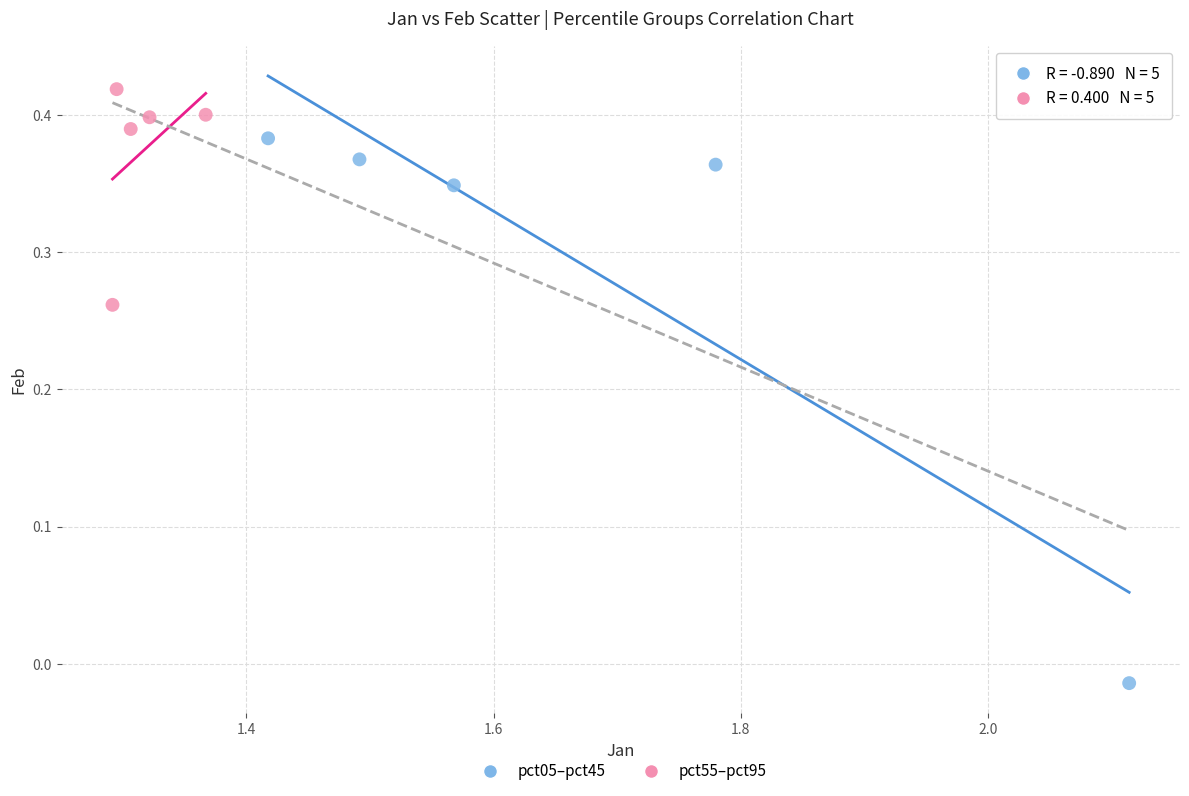

Which series has the widest spread of Y values?

pct05–pct45